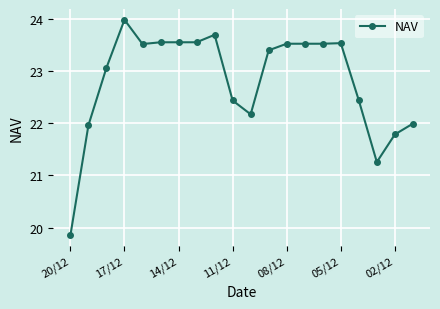

What is the difference between the maximum and second lowest values?

2.7